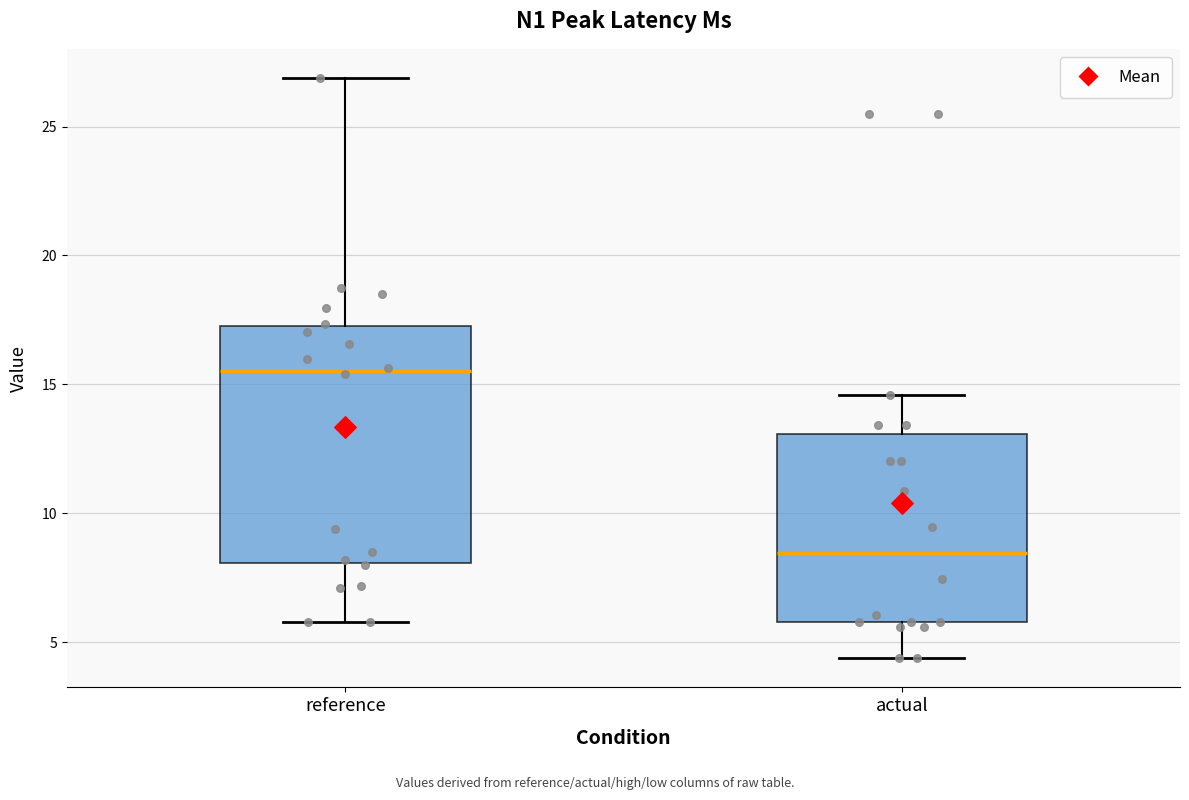

Which box's median line is the lowest?

actual